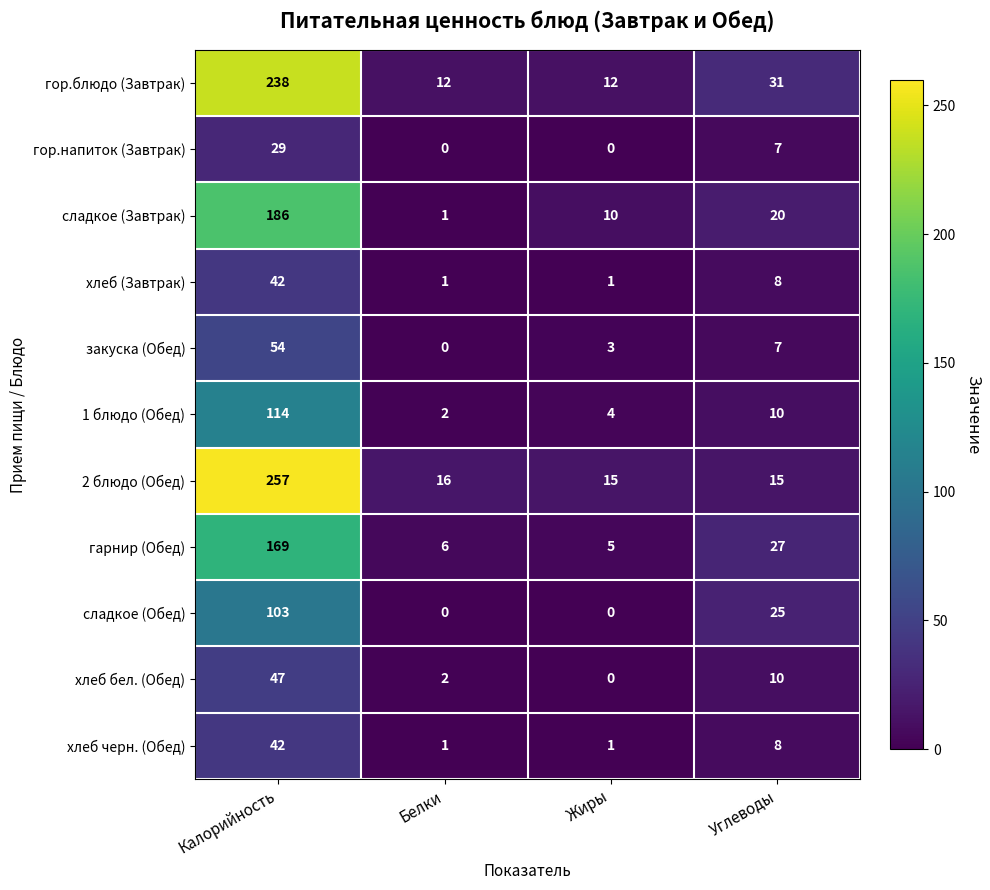

Rank the categories by 1 блюдо (Обед) value from highest to lowest.

Калорийность, Углеводы, Жиры, Белки